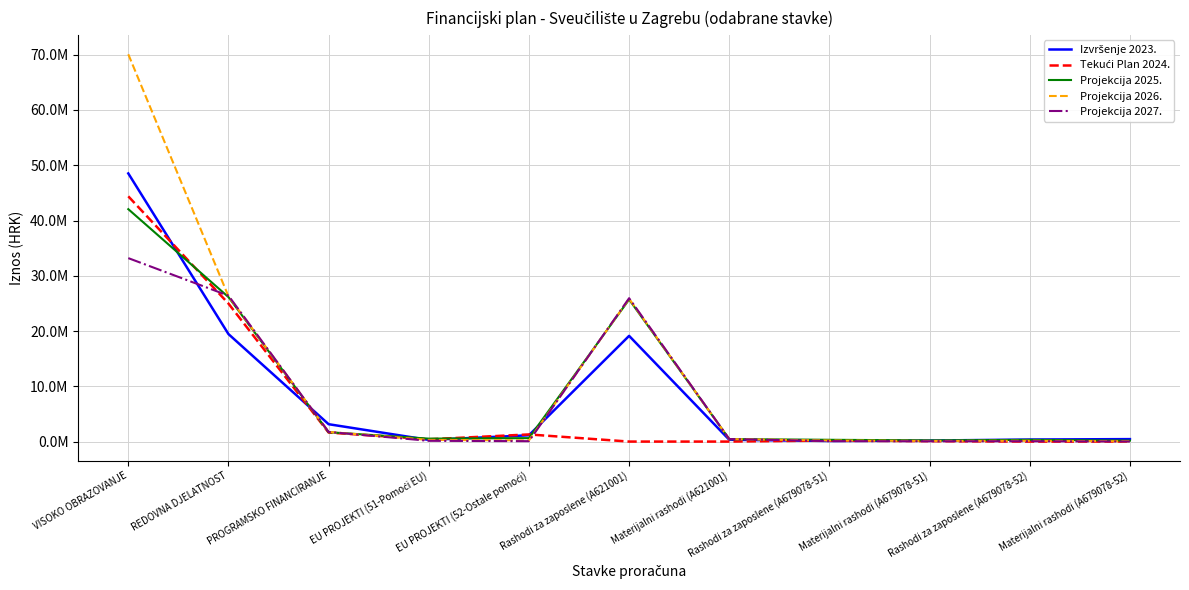

Reading left to right, transcribe all the data shown in this chart.

Izvršenje 2023.: VISOKO OBRAZOVANJE=48521247	REDOVNA DJELATNOST=19452318	PROGRAMSKO FINANCIRANJE=3142479	EU PROJEKTI (51-Pomoći EU)=300635	EU PROJEKTI (52-Ostale pomoći)=1138866	Rashodi za zaposlene (A621001)=19127939	Materijalni rashodi (A621001)=324379	Rashodi za zaposlene (A679078-51)=107451	Materijalni rashodi (A679078-51)=184735	Rashodi za zaposlene (A679078-52)=368929	Materijalni rashodi (A679078-52)=445142
Tekući Plan 2024.: VISOKO OBRAZOVANJE=44378315	REDOVNA DJELATNOST=24974445	PROGRAMSKO FINANCIRANJE=1629853	EU PROJEKTI (51-Pomoći EU)=413354	EU PROJEKTI (52-Ostale pomoći)=1291476	Rashodi za zaposlene (A621001)=0	Materijalni rashodi (A621001)=0	Rashodi za zaposlene (A679078-51)=192075	Materijalni rashodi (A679078-51)=78023	Rashodi za zaposlene (A679078-52)=0	Materijalni rashodi (A679078-52)=0
Projekcija 2025.: VISOKO OBRAZOVANJE=42056289	REDOVNA DJELATNOST=26147316	PROGRAMSKO FINANCIRANJE=1687809	EU PROJEKTI (51-Pomoći EU)=533831	EU PROJEKTI (52-Ostale pomoći)=625430	Rashodi za zaposlene (A621001)=25702000	Materijalni rashodi (A621001)=445316	Rashodi za zaposlene (A679078-51)=322634	Materijalni rashodi (A679078-51)=210197	Rashodi za zaposlene (A679078-52)=312400	Materijalni rashodi (A679078-52)=179030
Projekcija 2026.: VISOKO OBRAZOVANJE=70081663	REDOVNA DJELATNOST=26275609	PROGRAMSKO FINANCIRANJE=1741710	EU PROJEKTI (51-Pomoći EU)=308578	EU PROJEKTI (52-Ostale pomoći)=214083	Rashodi za zaposlene (A621001)=25829609	Materijalni rashodi (A621001)=446000	Rashodi za zaposlene (A679078-51)=195273	Materijalni rashodi (A679078-51)=112805	Rashodi za zaposlene (A679078-52)=144000	Materijalni rashodi (A679078-52)=52083
Projekcija 2027.: VISOKO OBRAZOVANJE=33195328	REDOVNA DJELATNOST=26404545	PROGRAMSKO FINANCIRANJE=1741987	EU PROJEKTI (51-Pomoći EU)=137349	EU PROJEKTI (52-Ostale pomoći)=71400	Rashodi za zaposlene (A621001)=25944545	Materijalni rashodi (A621001)=460000	Rashodi za zaposlene (A679078-51)=82552	Materijalni rashodi (A679078-51)=54797	Rashodi za zaposlene (A679078-52)=62400	Materijalni rashodi (A679078-52)=9000